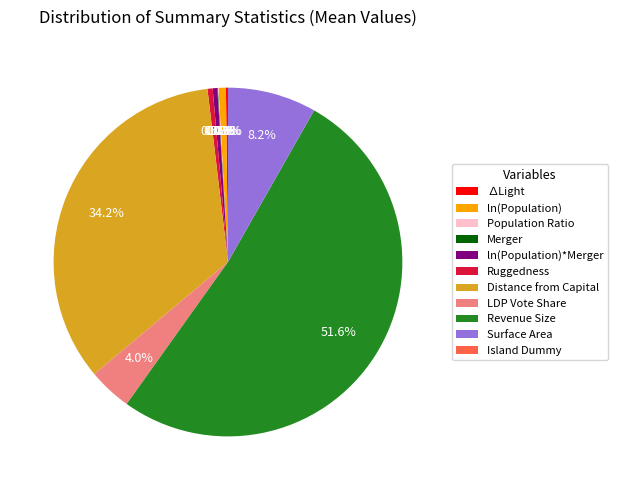

Is the sum of Revenue Size and Surface Area greater than half?

Yes